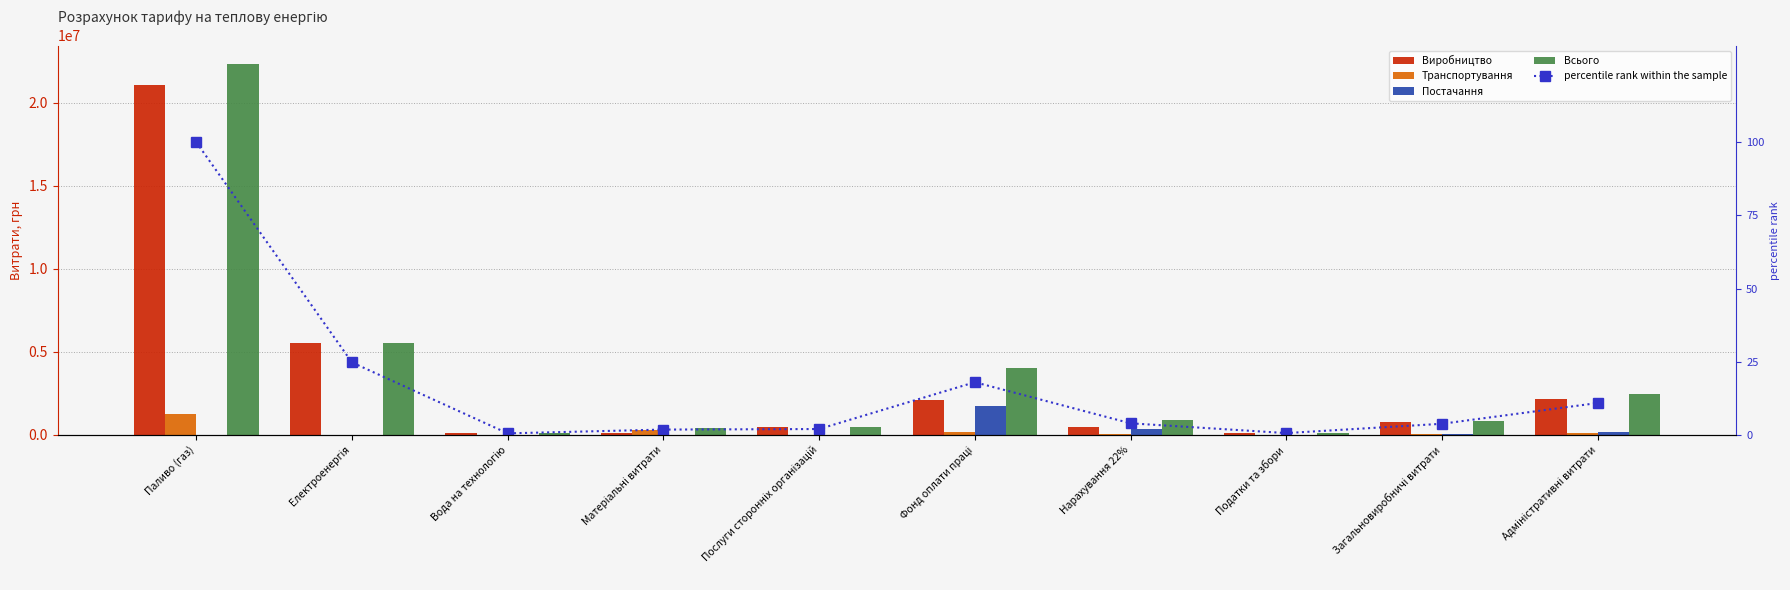

Between Адміністративні витрати and Вода на технологію, which is larger?

Адміністративні витрати